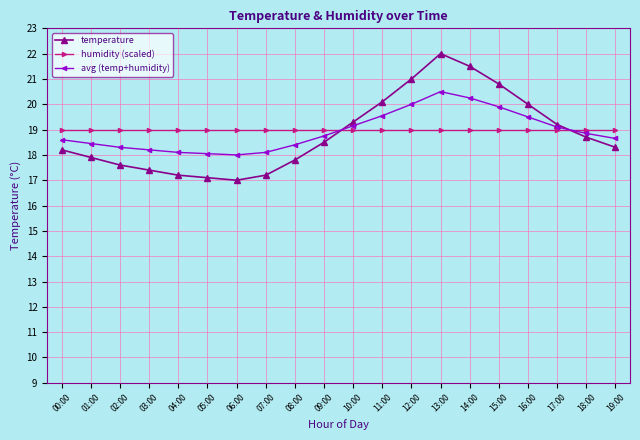

What is the difference between the highest and lowest values at 01:00?

1.1